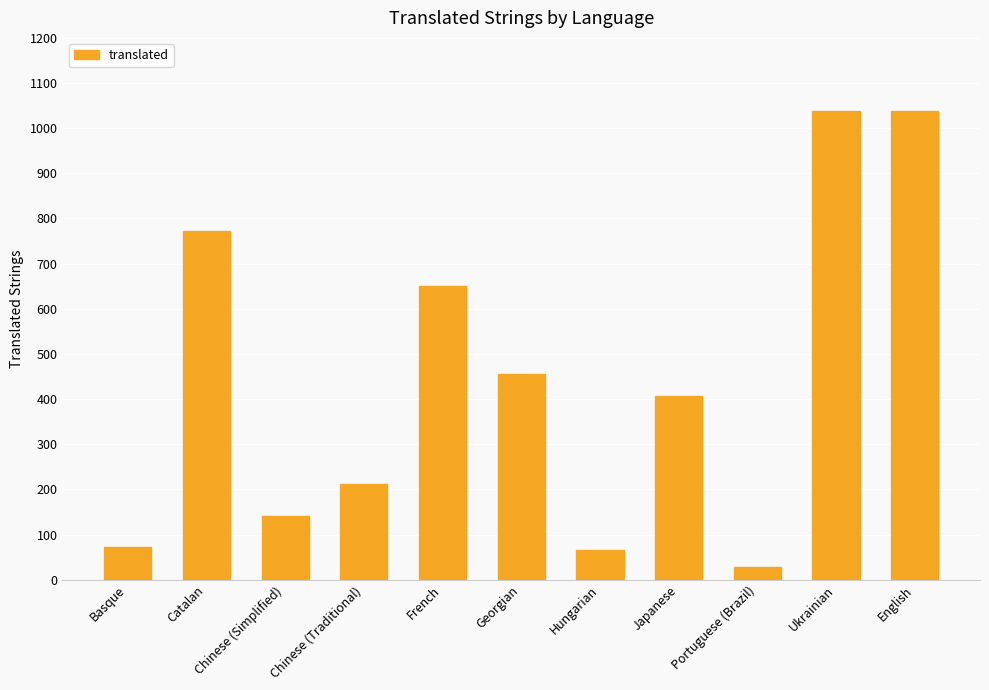

What is the difference between the values at Portuguese (Brazil) and Chinese (Simplified)?

111